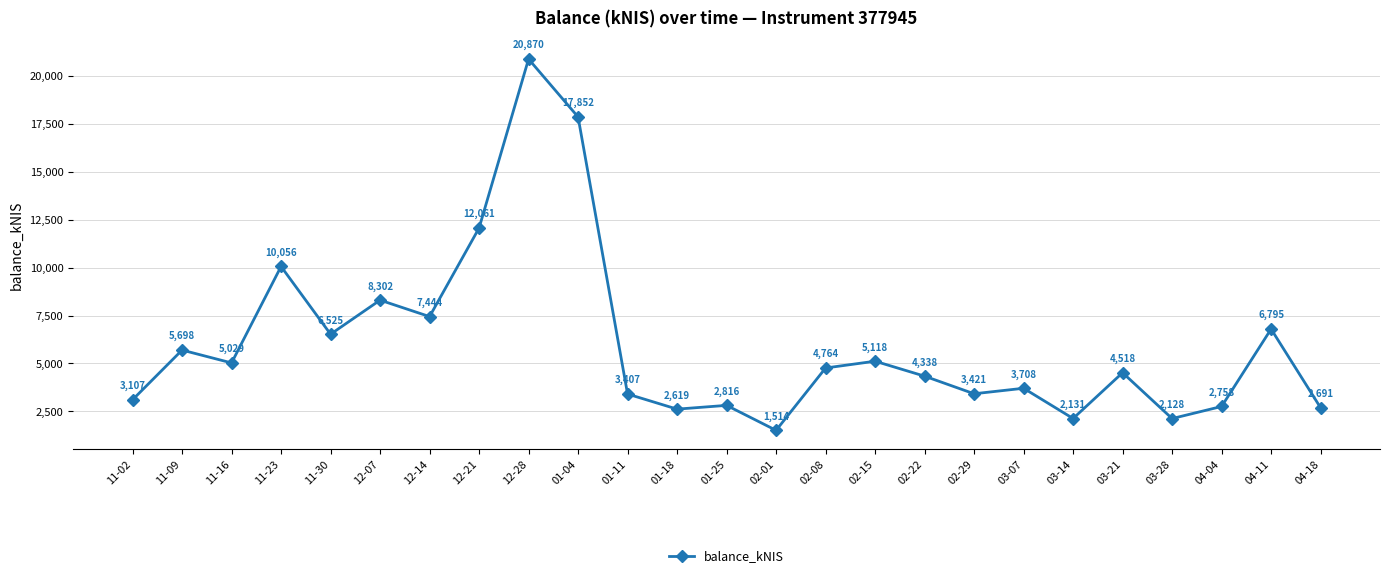

Does the chart display data point markers on the line(s)?

Yes